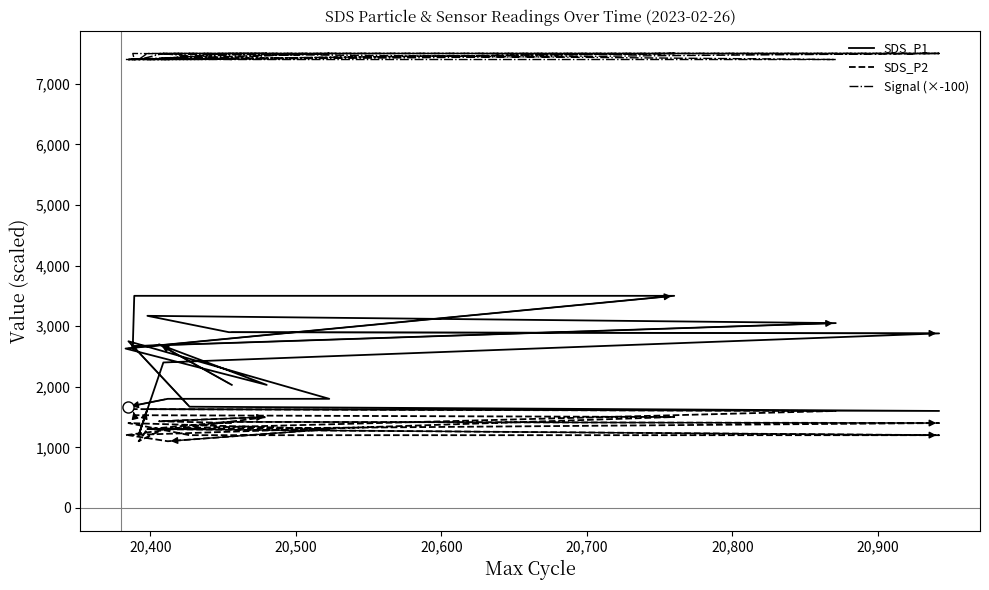

The SDS_P2 series shows 1500.0 at 20,700. True or false?

True